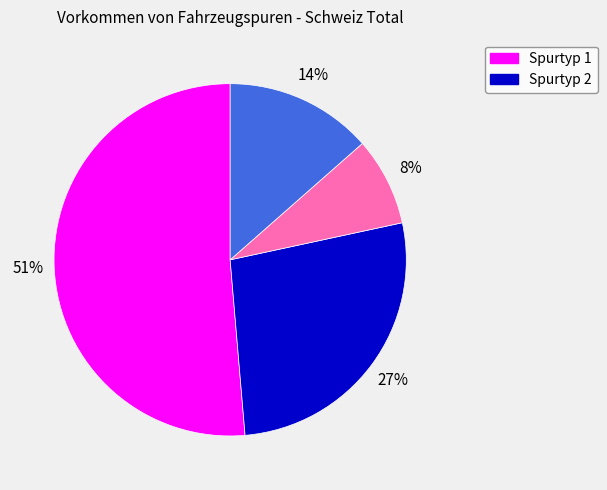

Is there any slice that represents more than half of the pie?

Yes